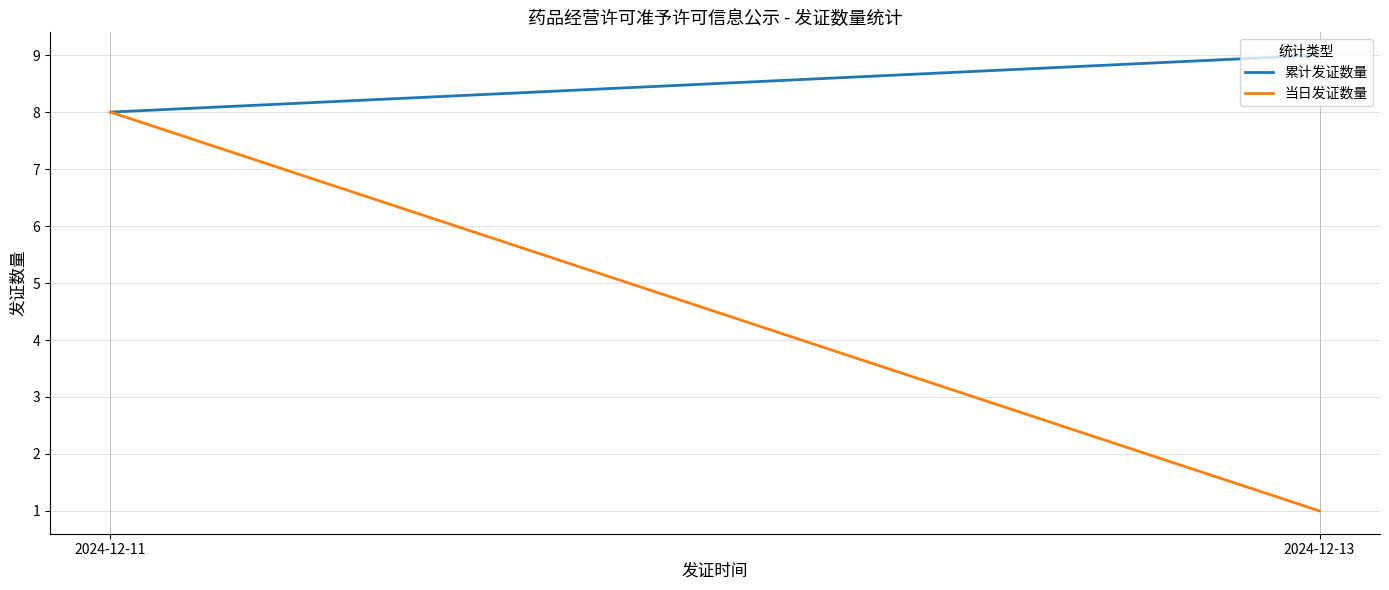

Is the value of 当日发证数量 at 2024-12-11 greater than the value of 累计发证数量 at 2024-12-13?

No